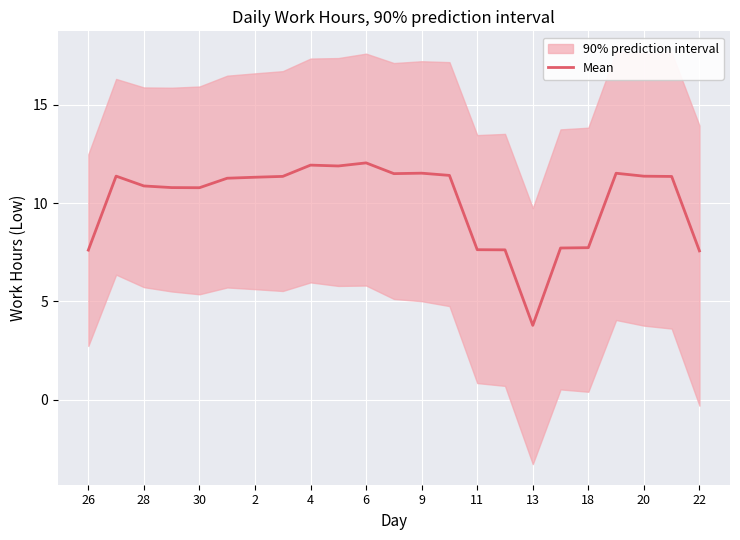

What is the lowest value of the Mean series?

3.8